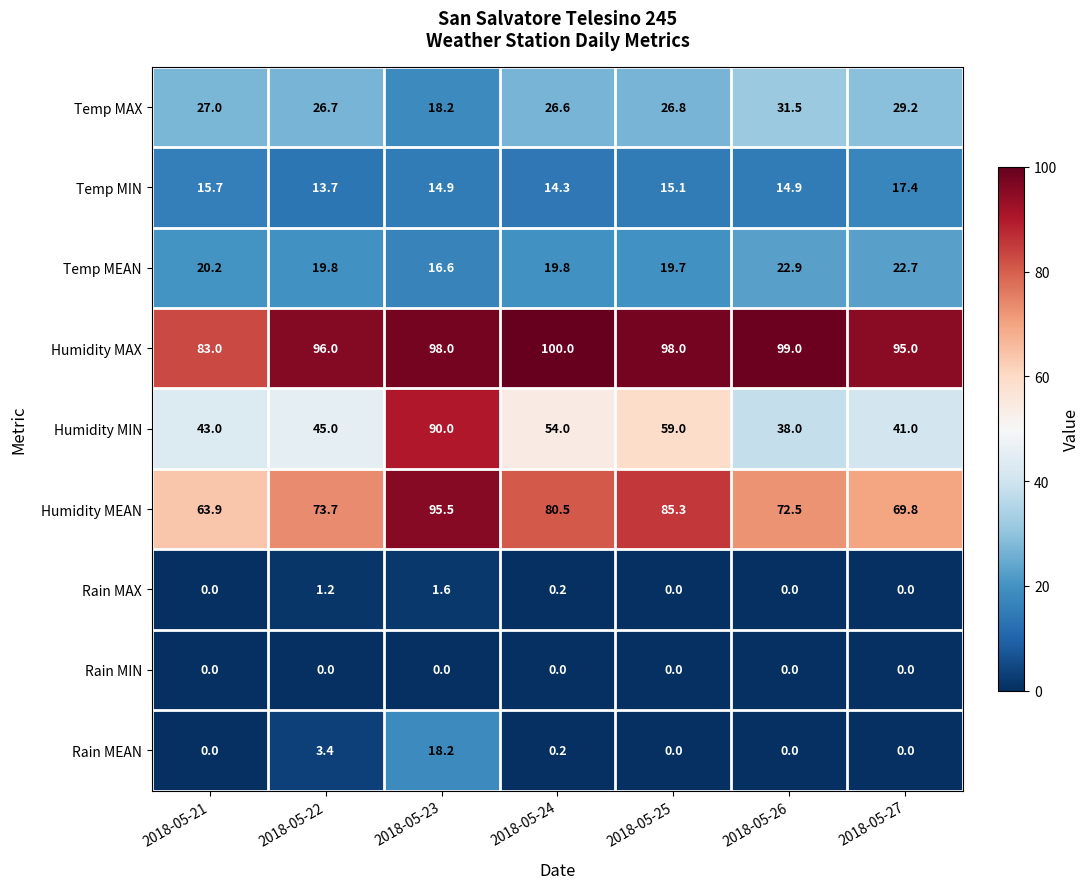

What is the difference between the Humidity MEAN values at 2018-05-26 and 2018-05-27?

2.7